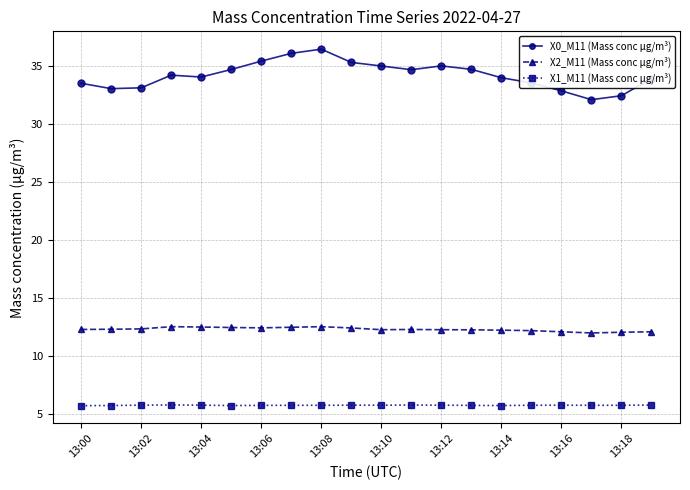

What is the average value of the X0_M11 (Mass conc μg/m³) series?

34.2